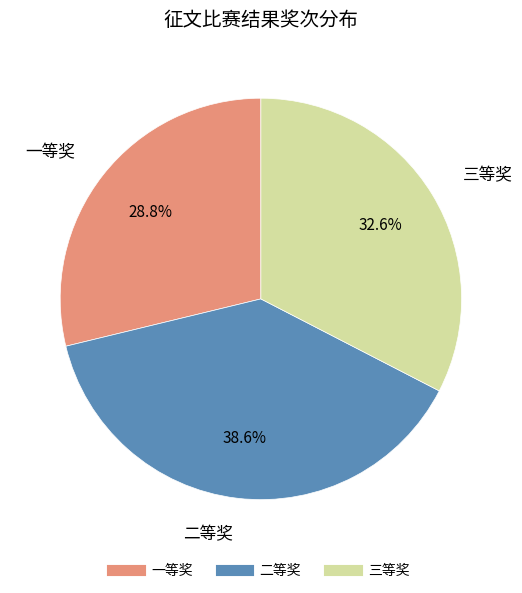

What percentage is the 二等奖 slice, to the nearest percent?

39%